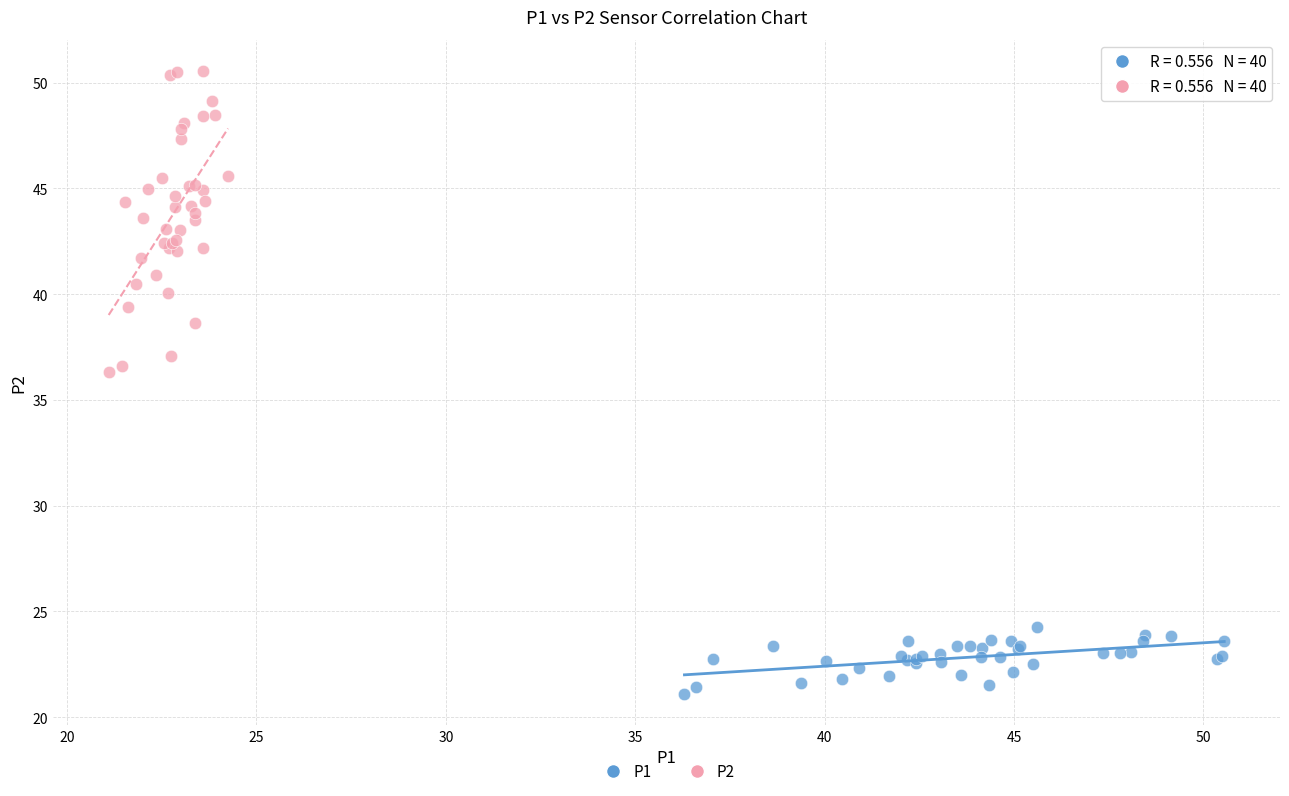

Which series reaches the maximum Y coordinate?

P2